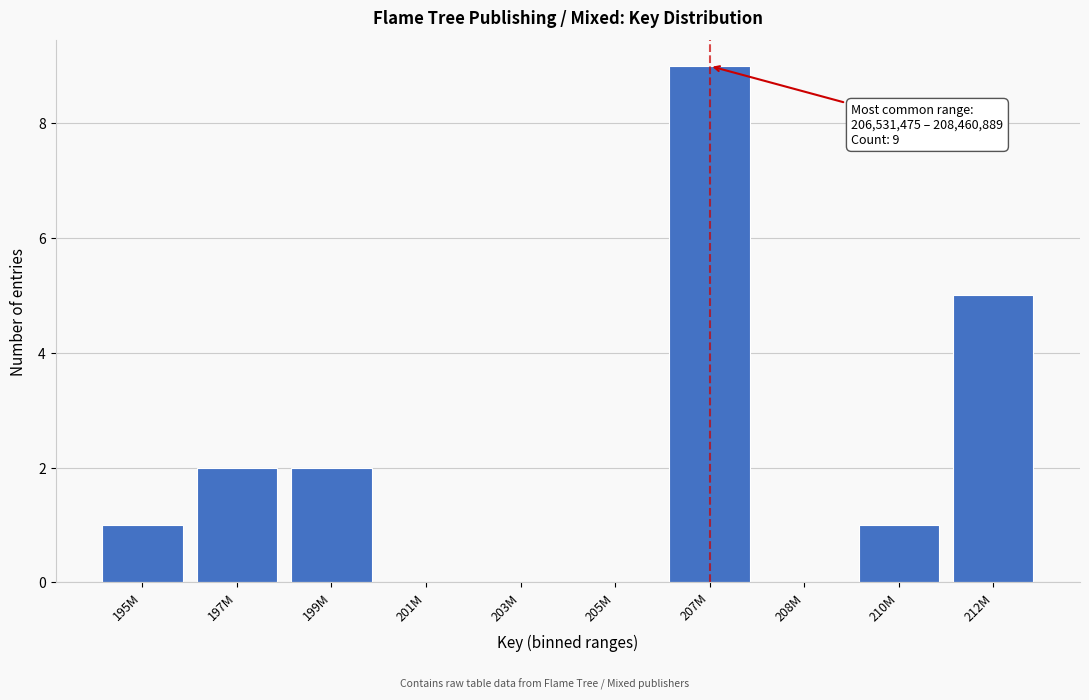

Reading right to left, list all the values displayed in this chart.

212M=5	210M=1	208M=0	207M=9	205M=0	203M=0	201M=0	199M=2	197M=2	195M=1